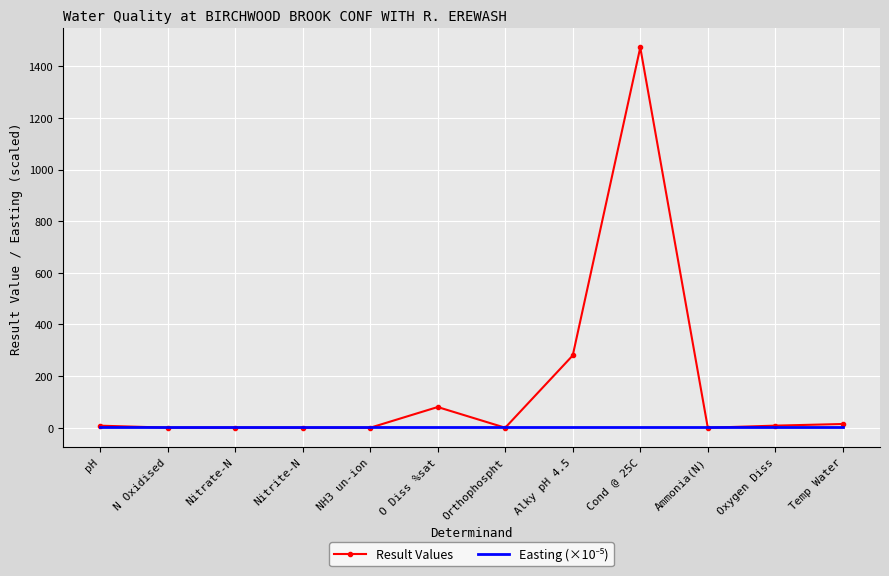

At which category is the sum across all series the highest?

Cond @ 25C